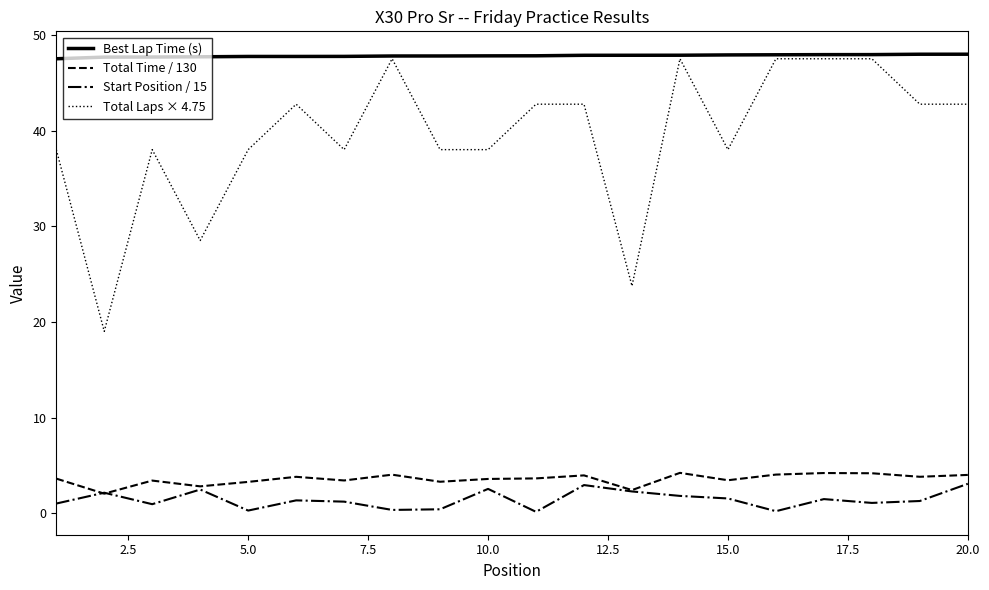

List the series in order of their peak value, highest first.

Best Lap Time (s), Total Laps × 4.75, Total Time / 130, Start Position / 15